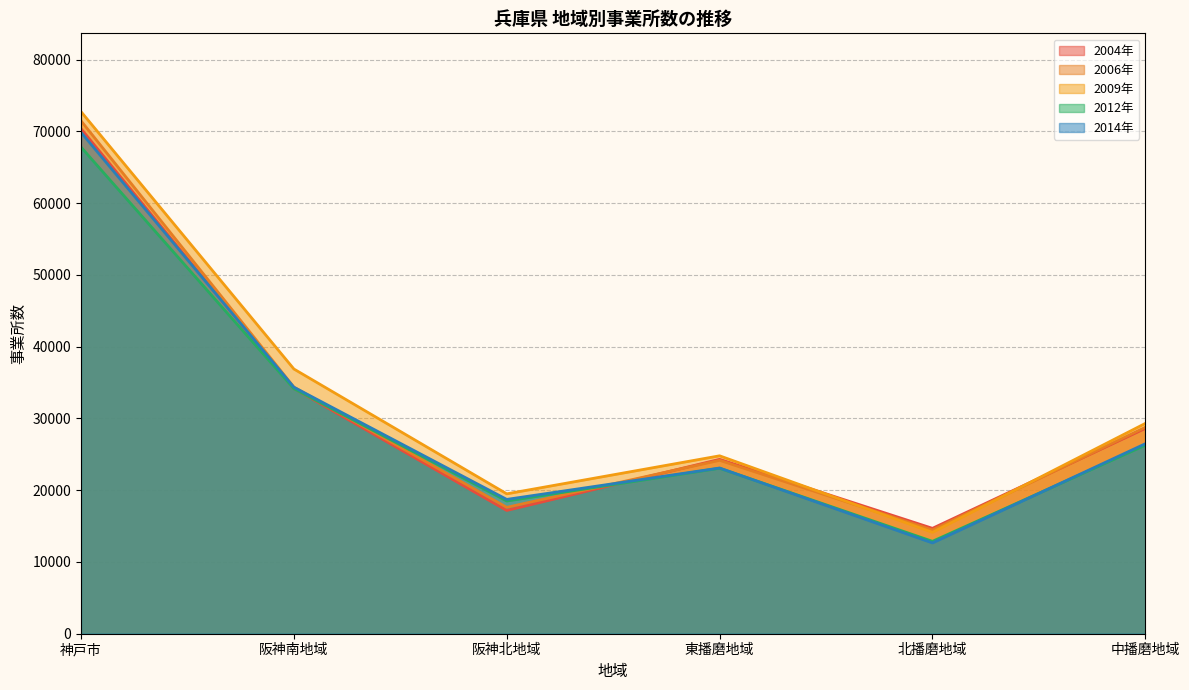

How many interior local valleys does the 事業所数(2012年) series have?

2